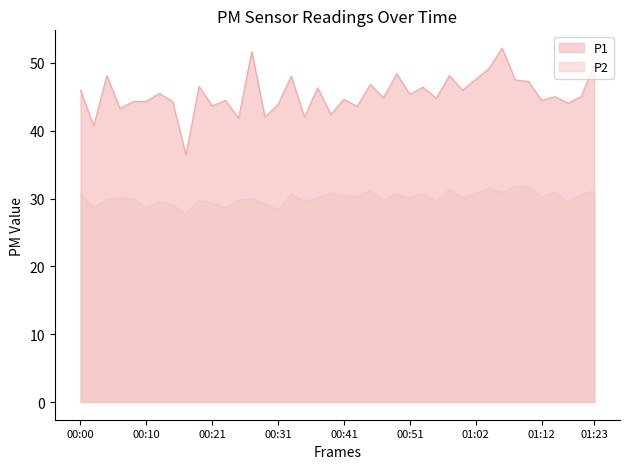

Reading right to left, transcribe all the data shown in this chart.

P1: 49.7	45.0	44.1	45.0	44.5	47.3	47.5	52.2	49.1	47.6	46.0	48.1	44.8	46.4	45.4	48.4	44.9	46.8	43.6	44.6	42.4	46.4	42.0	48.0	43.9	42.0	51.7	41.8	44.5	43.7	46.5	36.5	44.3	45.5	44.4	44.3	43.3	48.1	40.7	46.0
P2: 31.2	30.6	29.4	31.0	30.2	31.8	31.8	30.9	31.5	30.8	30.1	31.4	29.6	30.7	30.0	30.7	29.7	31.1	30.2	30.4	30.8	30.1	29.6	30.7	28.4	29.2	30.0	29.8	28.6	29.3	29.7	27.8	29.1	29.6	28.6	30.0	30.1	29.9	28.6	30.6